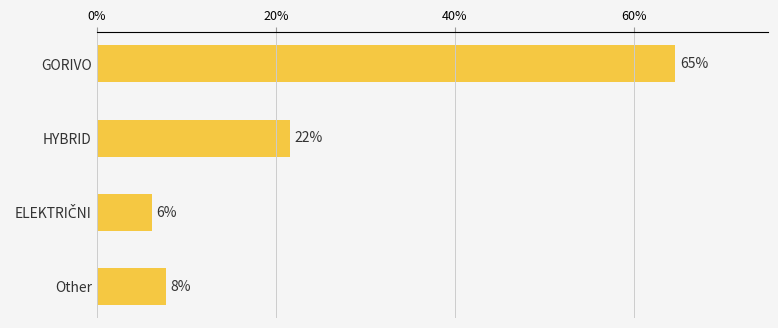

Are the bars horizontal?

Yes